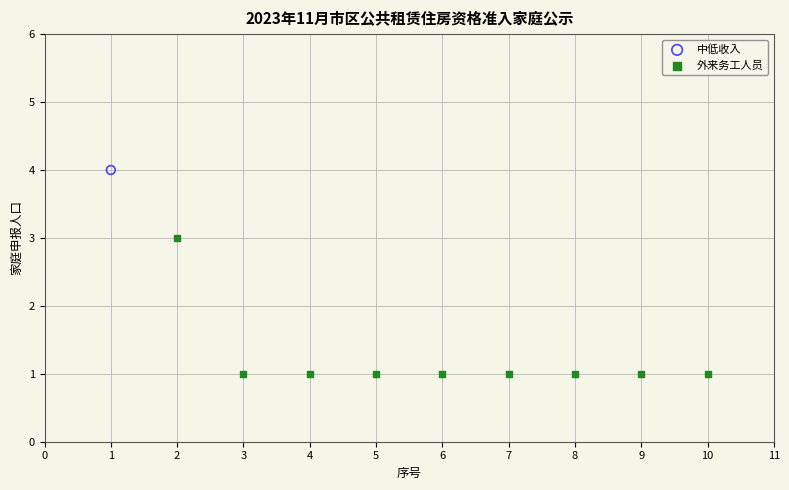

What are all the series names shown in the legend?

中低收入, 外来务工人员